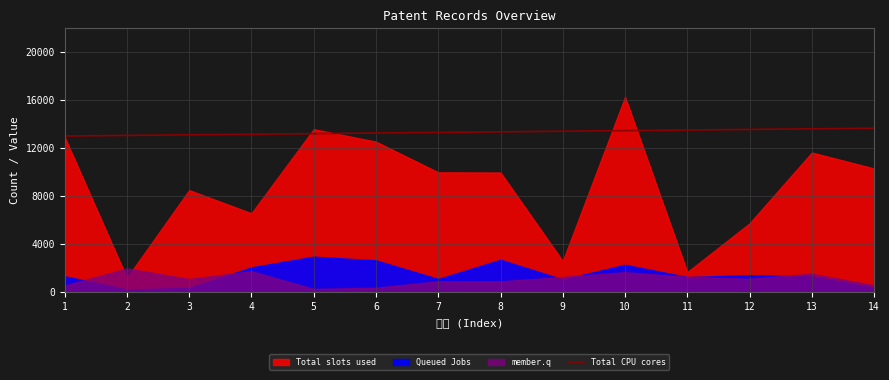

What is the change in value from 8 to 14?

+300